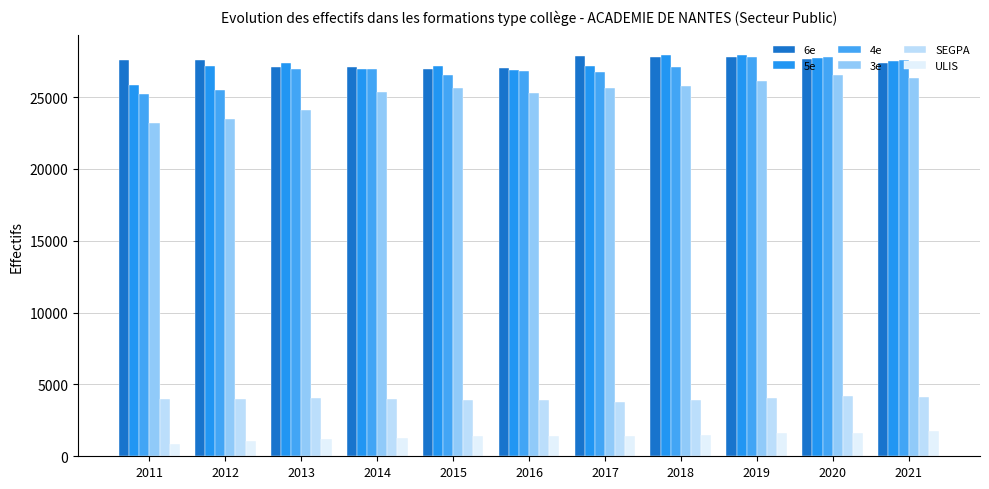

The value of 3e at 2020 is 26563. True or false?

True